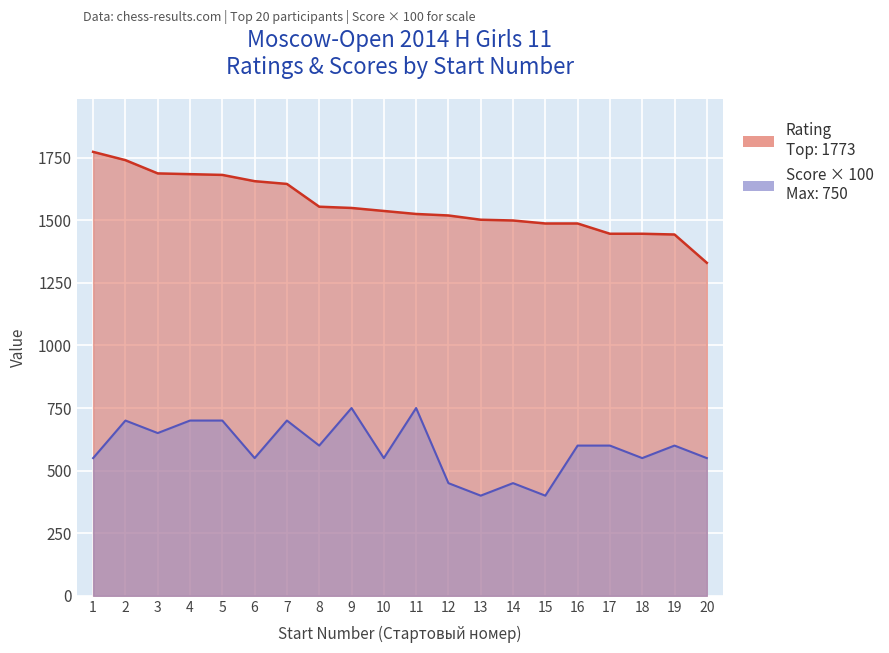

Count the number of categories in the chart.

20